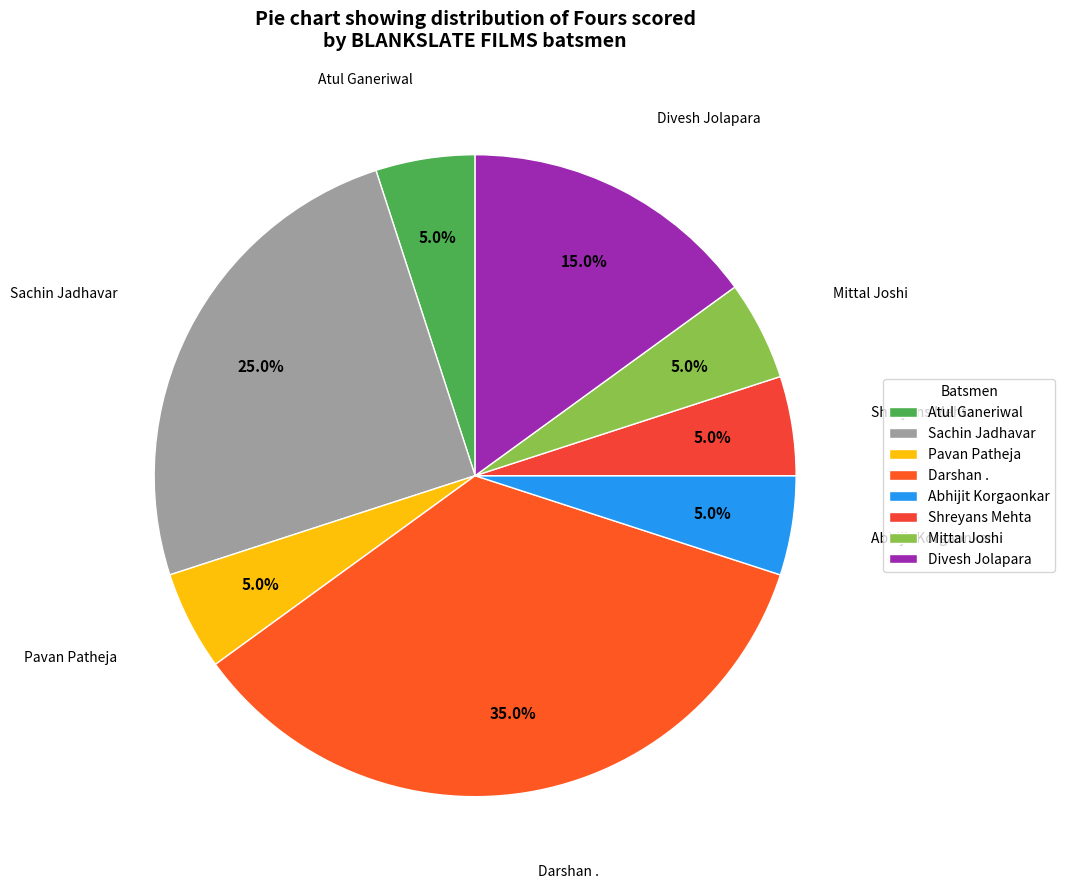

Which has a higher value, Darshan . or Atul Ganeriwal?

Darshan .